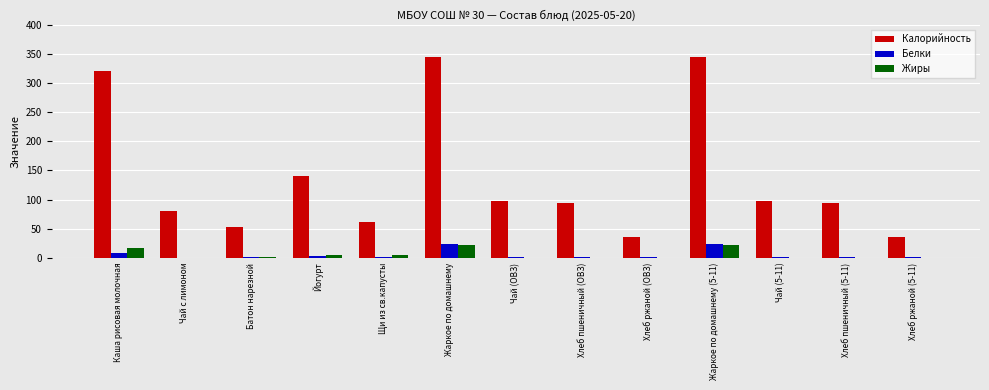

The value of Жиры at Хлеб ржаной (5-11) is 0.0. True or false?

True